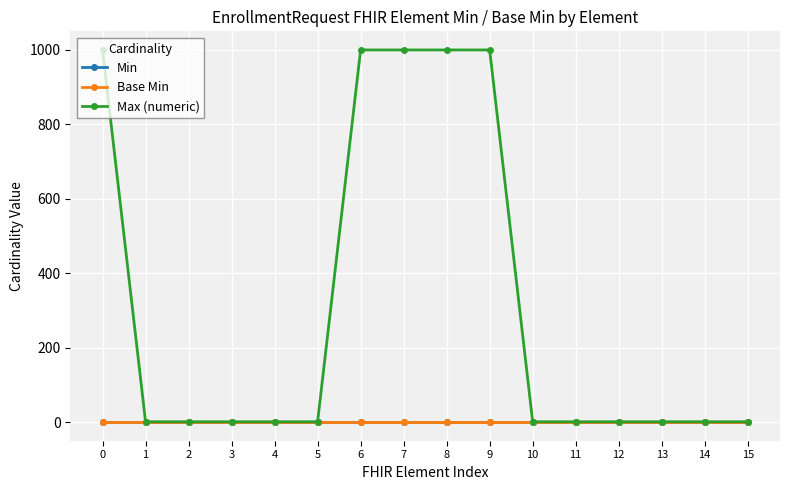

Does the chart have visible grid lines?

Yes